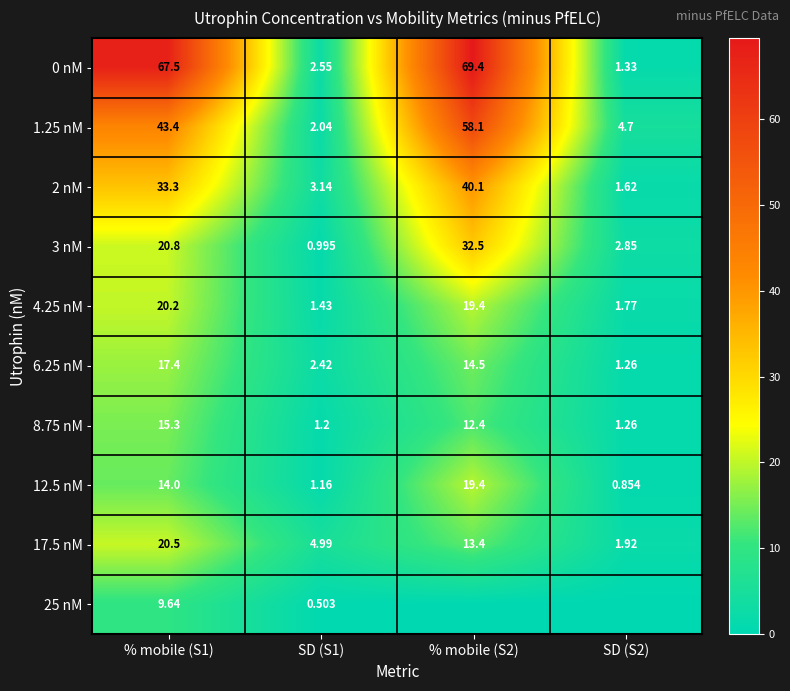

Where is 1.25 nM nearest to the value 30?

% mobile (S1)